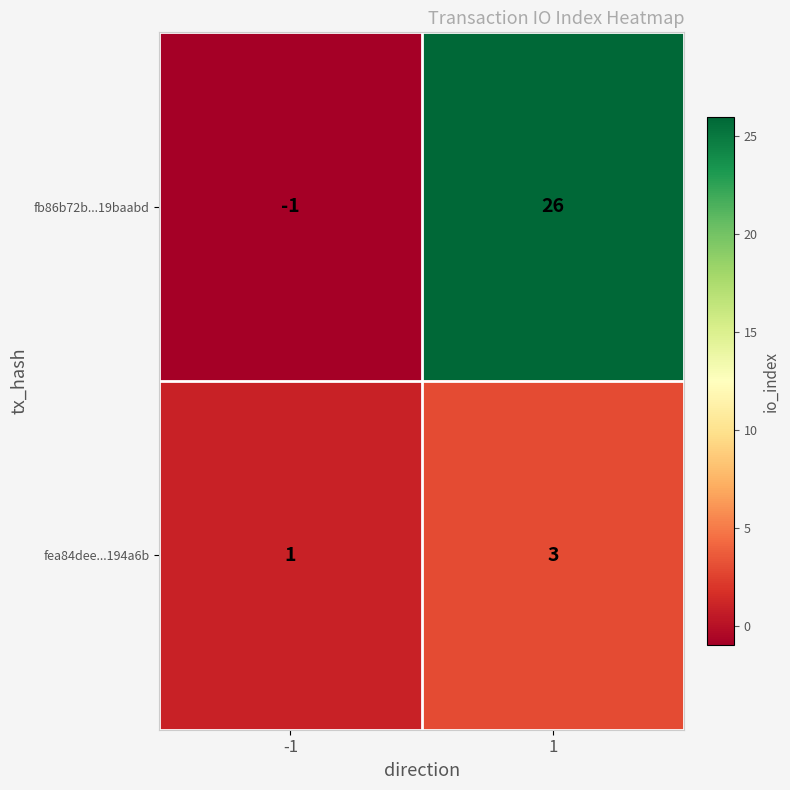

Which category has the highest value across all series?

1